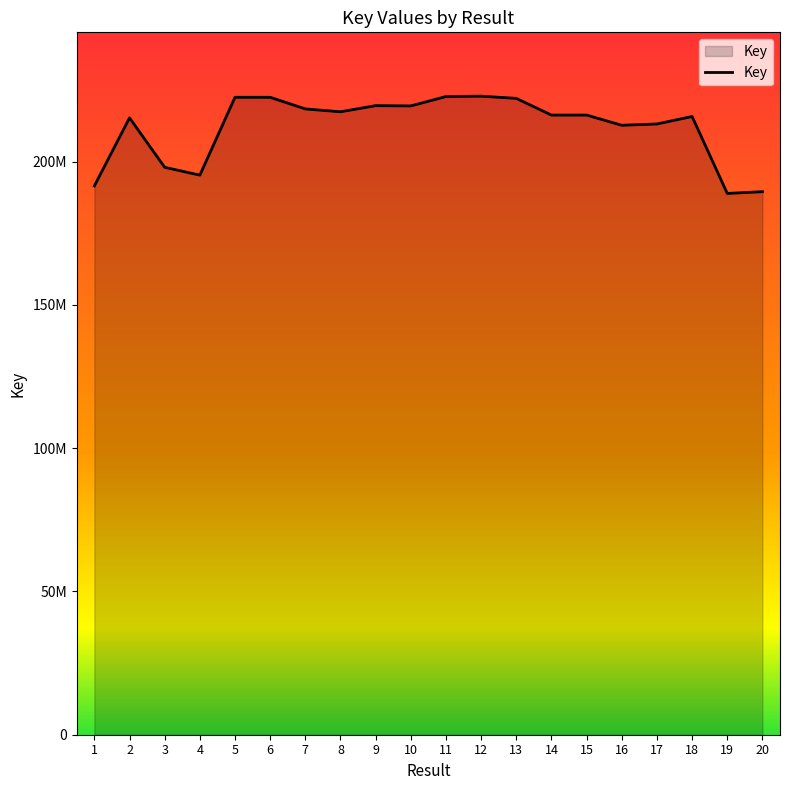

Does the chart display data point markers on the line(s)?

No